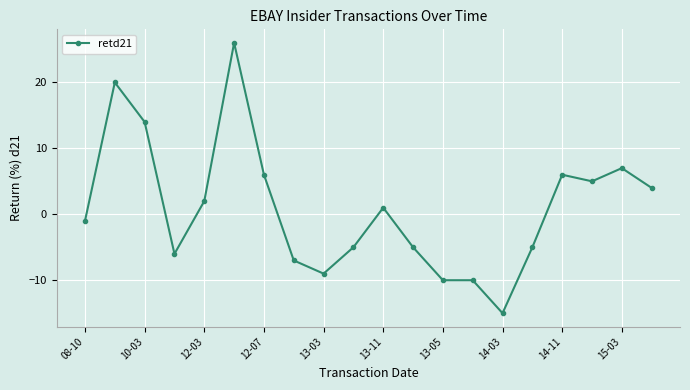

What is the value of the 12th point from the left?

-5